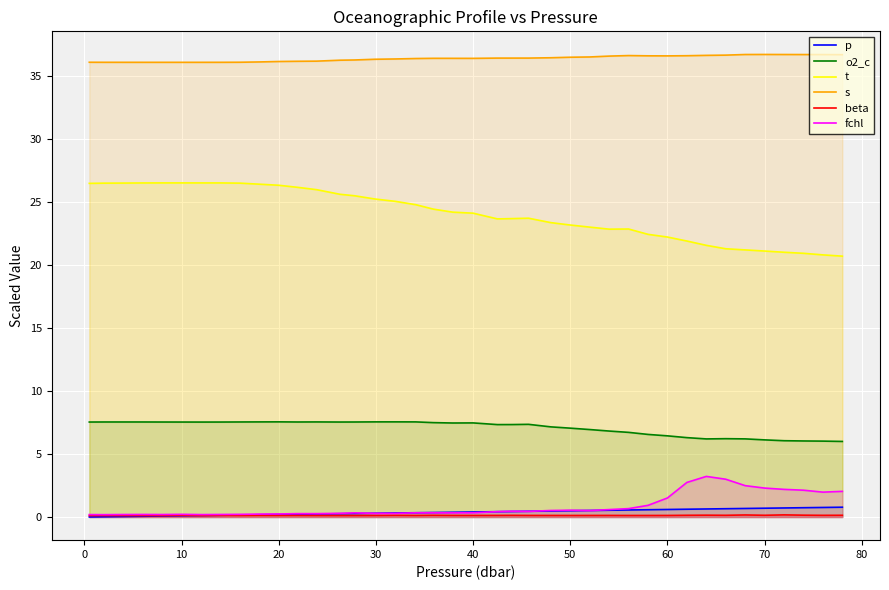

True or false: t and beta intersect in this chart.

False